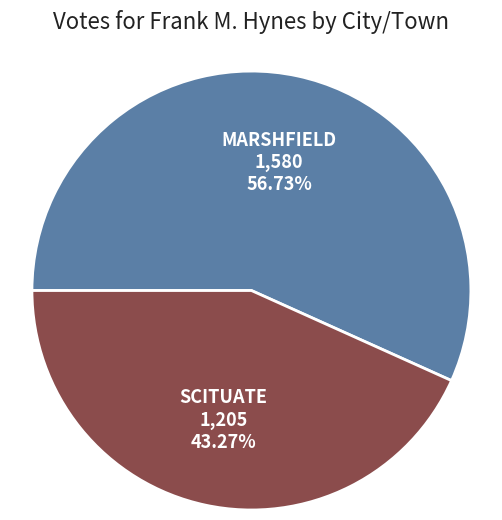

Is there a majority slice in this chart?

Yes